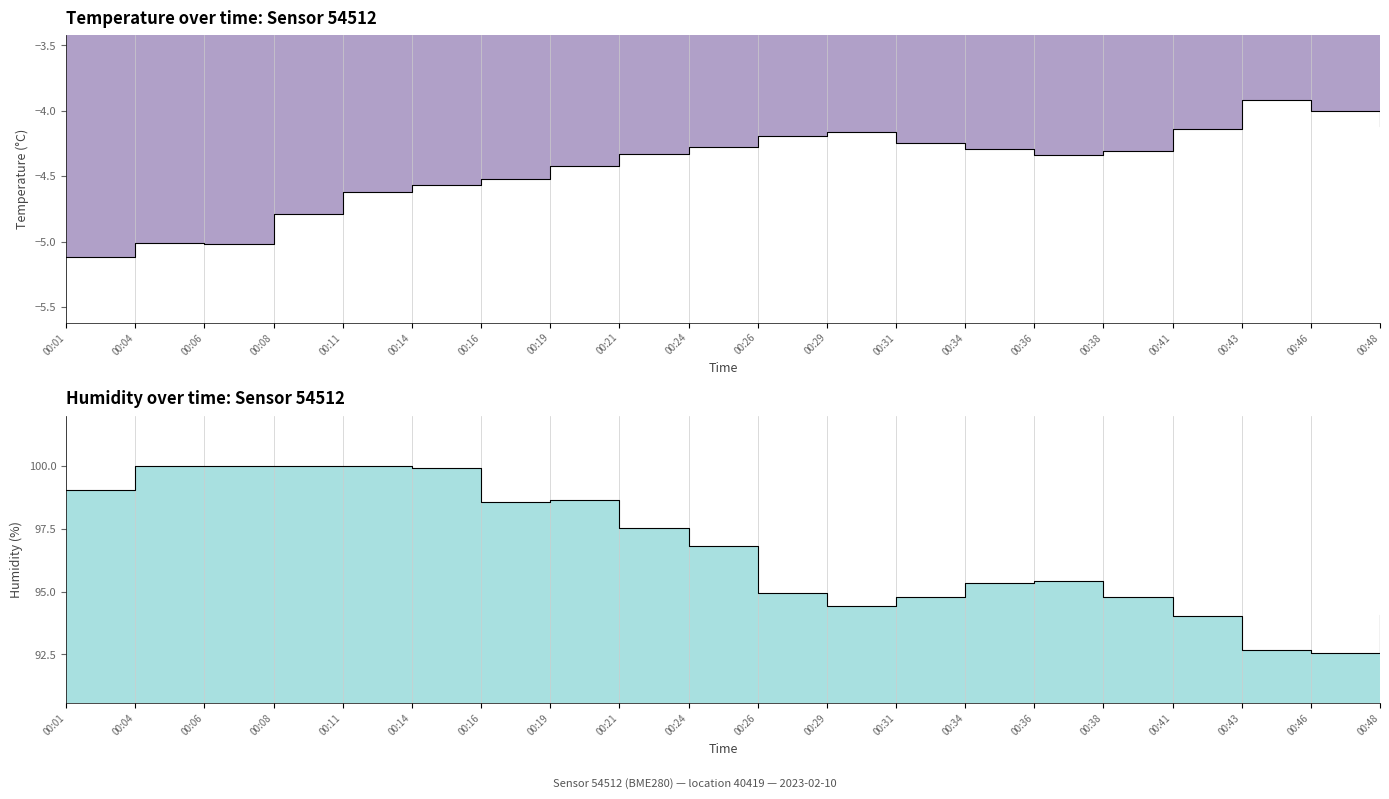

How many data points in temperature are less than -4?

18